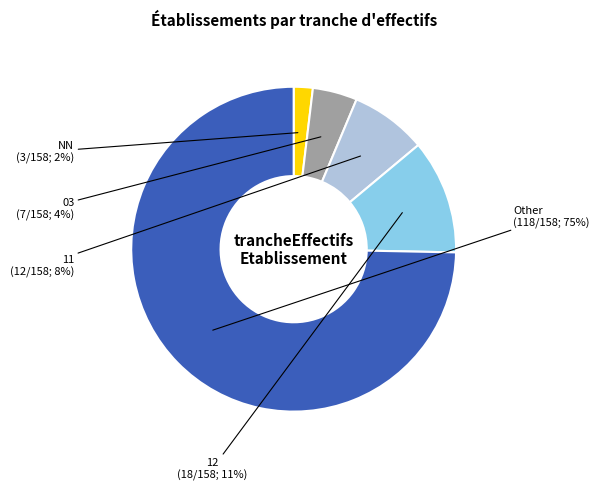

How many segments does this pie chart have?

5